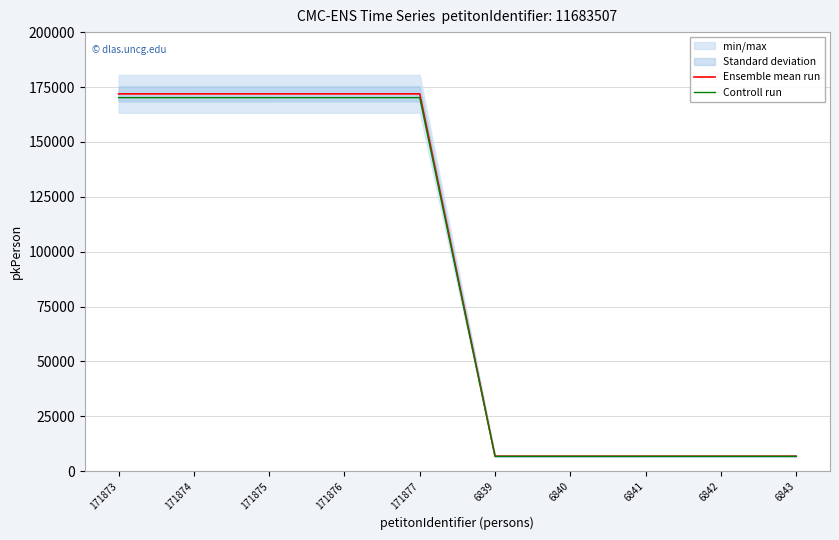

True or false: Controll run has a value of 170154.3 at 171873.

True